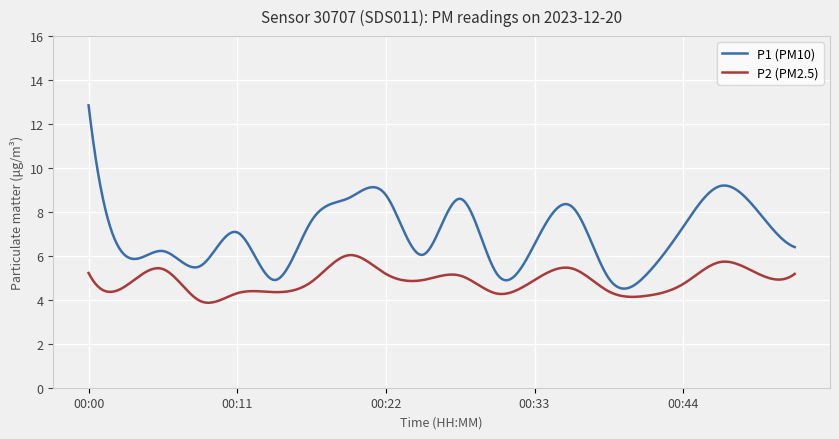

True or false: P1 (PM10) and P2 (PM2.5) cross at least once.

False